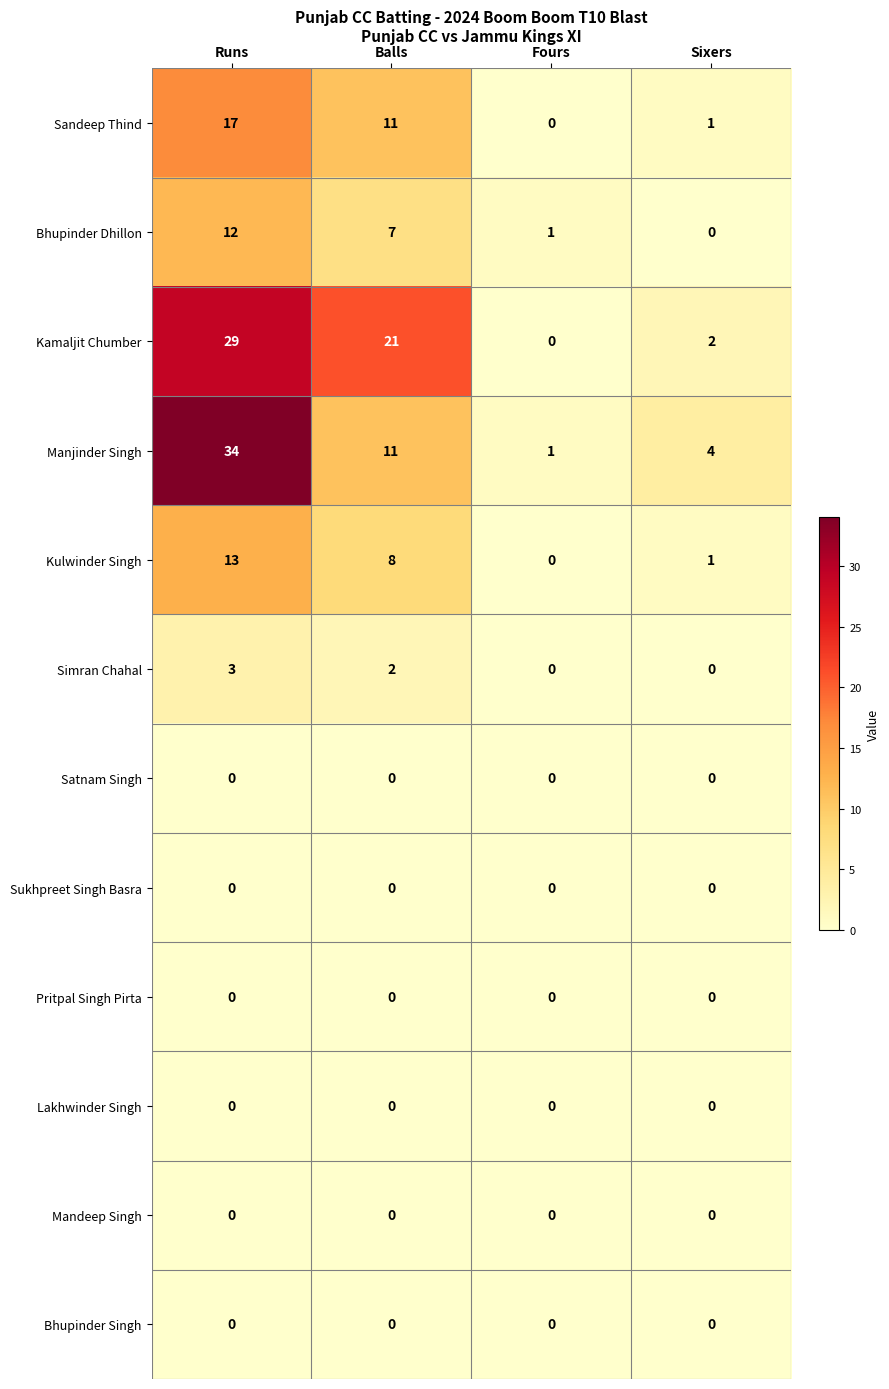

What is the sum of the Kamaljit Chumber values at Fours and Runs?

29